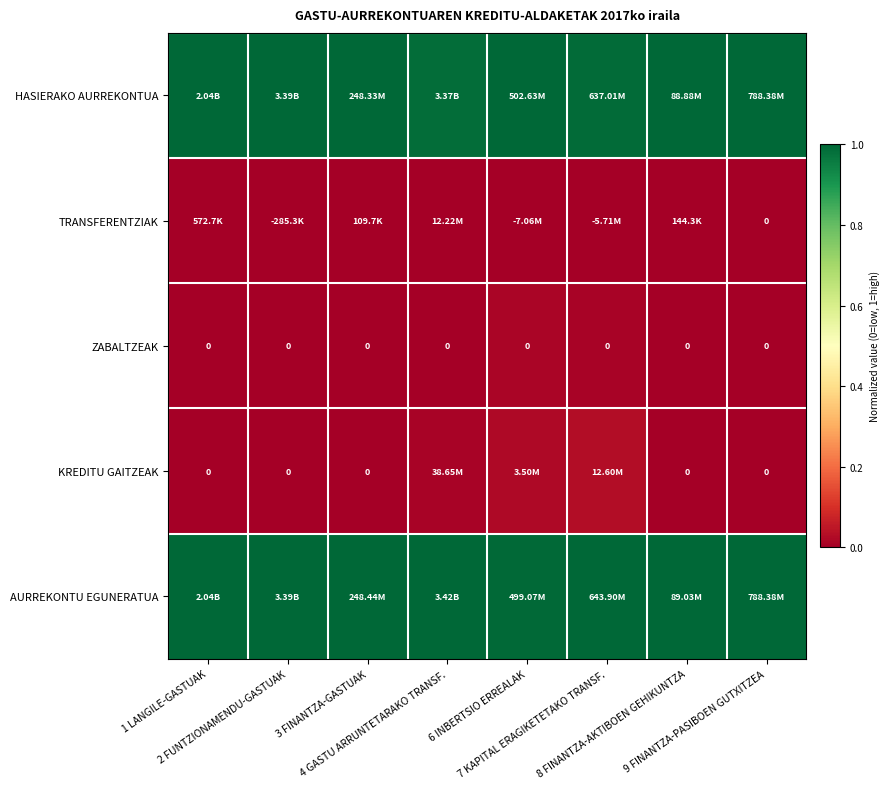

The AURREKONTU EGUNERATUA series shows 1.0 at 4 GASTU ARRUNTETARAKO TRANSF.. True or false?

True